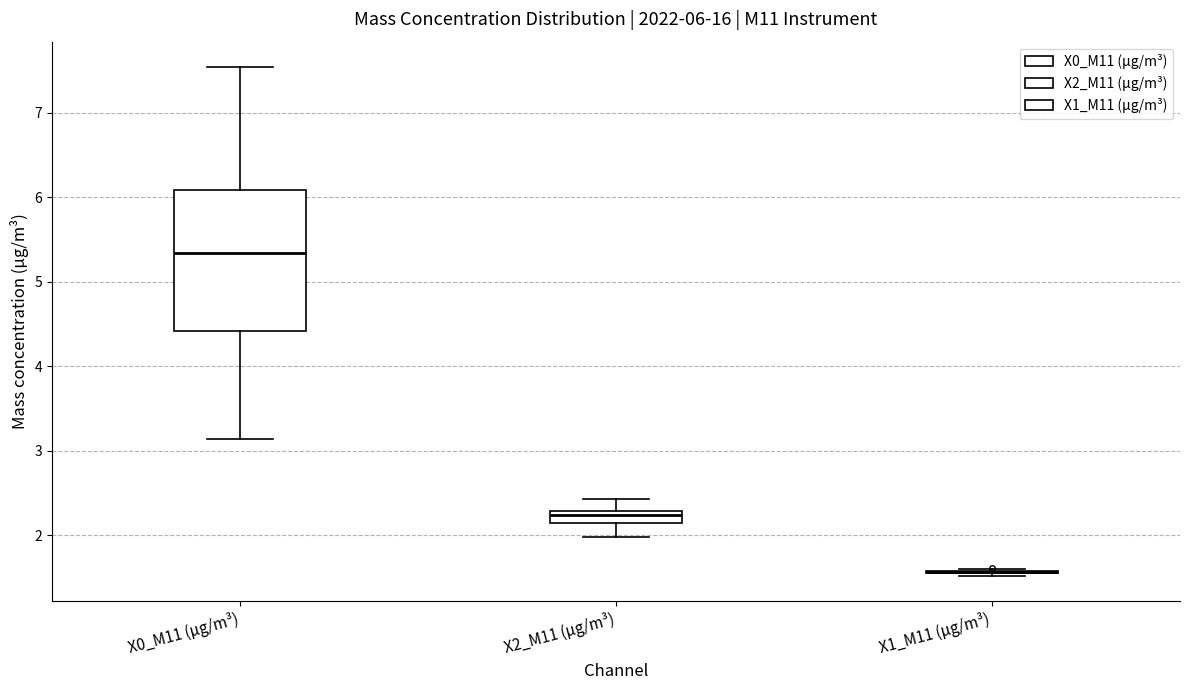

Which box is the tallest, from its lower edge to its upper edge?

X0_M11 (μg/m³)